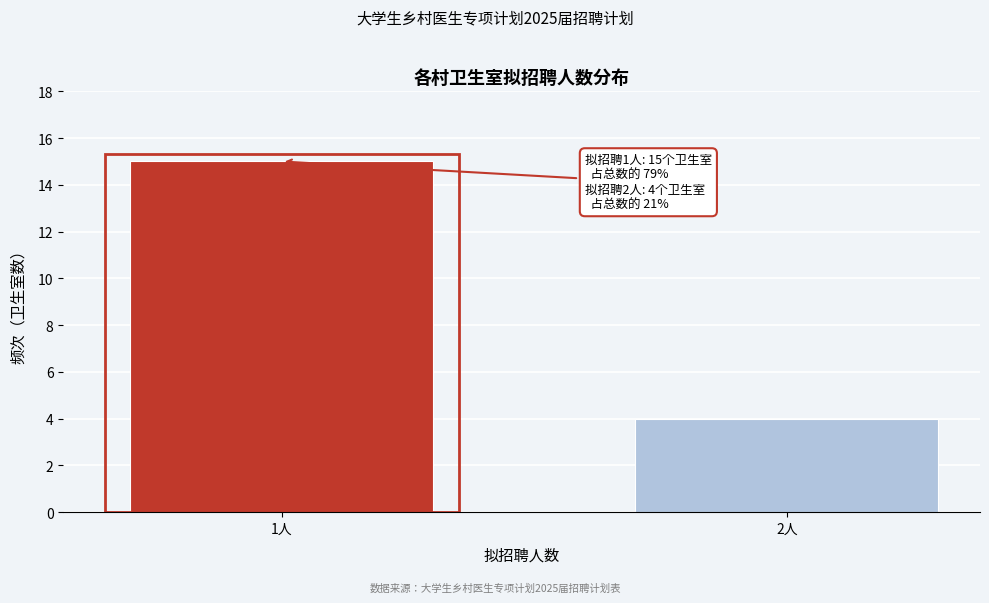

Reading right to left, what are all the values shown in this chart?

4	15